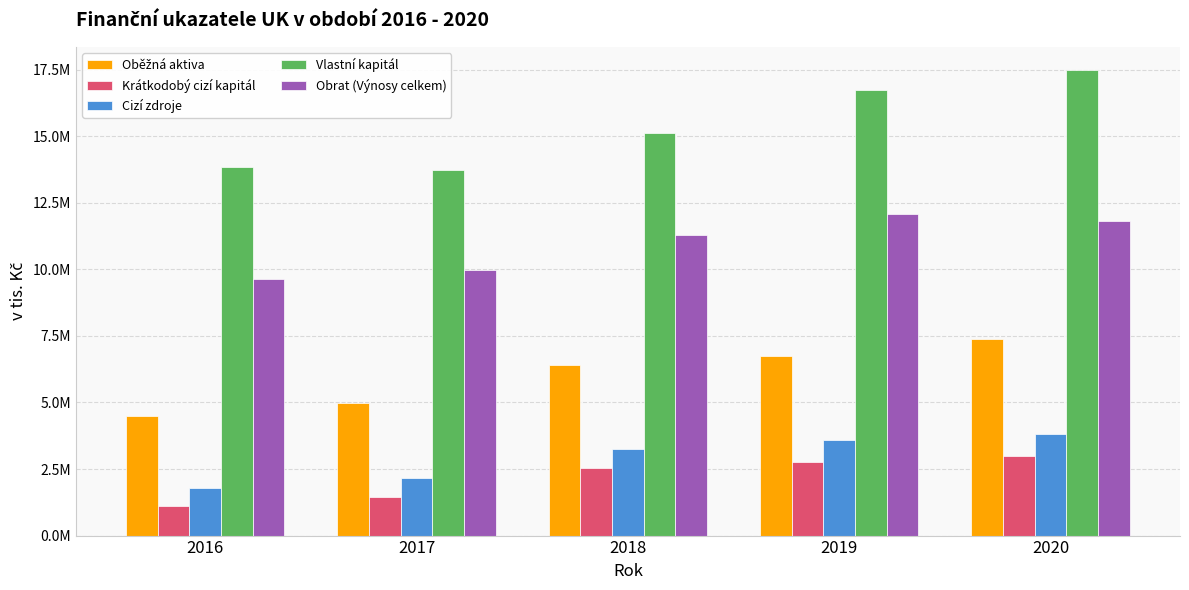

Which series has the largest range (max minus min)?

Vlastní kapitál